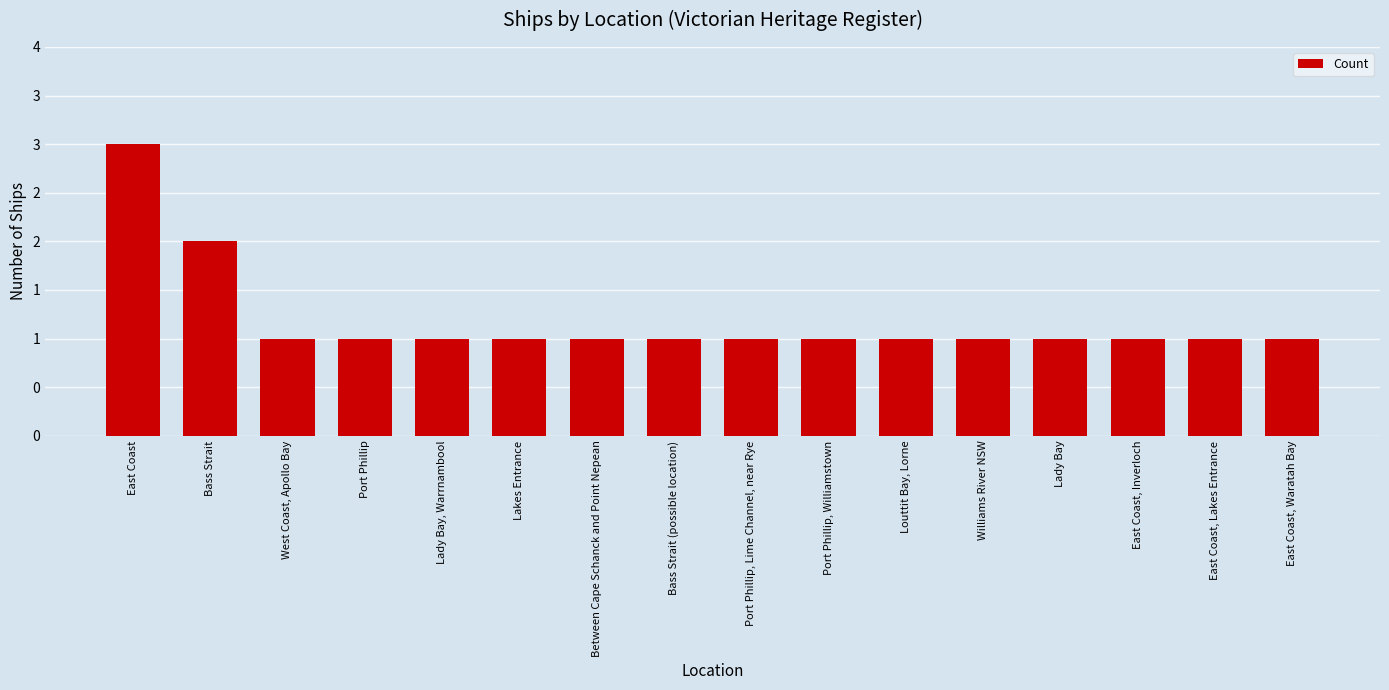

List the labels in order of value, smallest first.

West Coast, Apollo Bay, Port Phillip, Lady Bay, Warrnambool, Lakes Entrance, Between Cape Schanck and Point Nepean, Bass Strait (possible location), Port Phillip, Lime Channel, near Rye, Port Phillip, Williamstown, Louttit Bay, Lorne, Williams River NSW, Lady Bay, East Coast, Inverloch, East Coast, Lakes Entrance, East Coast, Waratah Bay, Bass Strait, East Coast